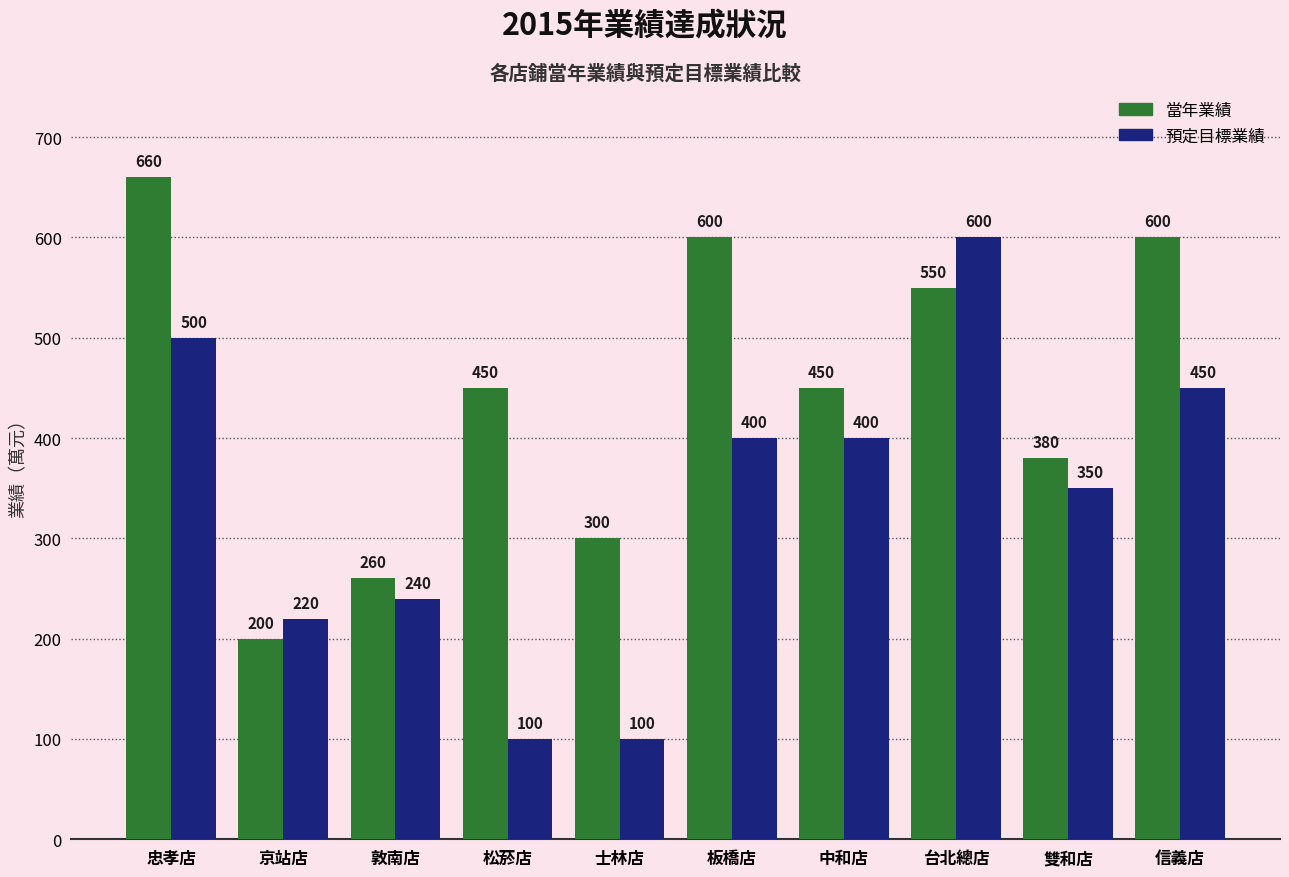

True or false: 當年業績 has a value of 600 at 信義店.

True